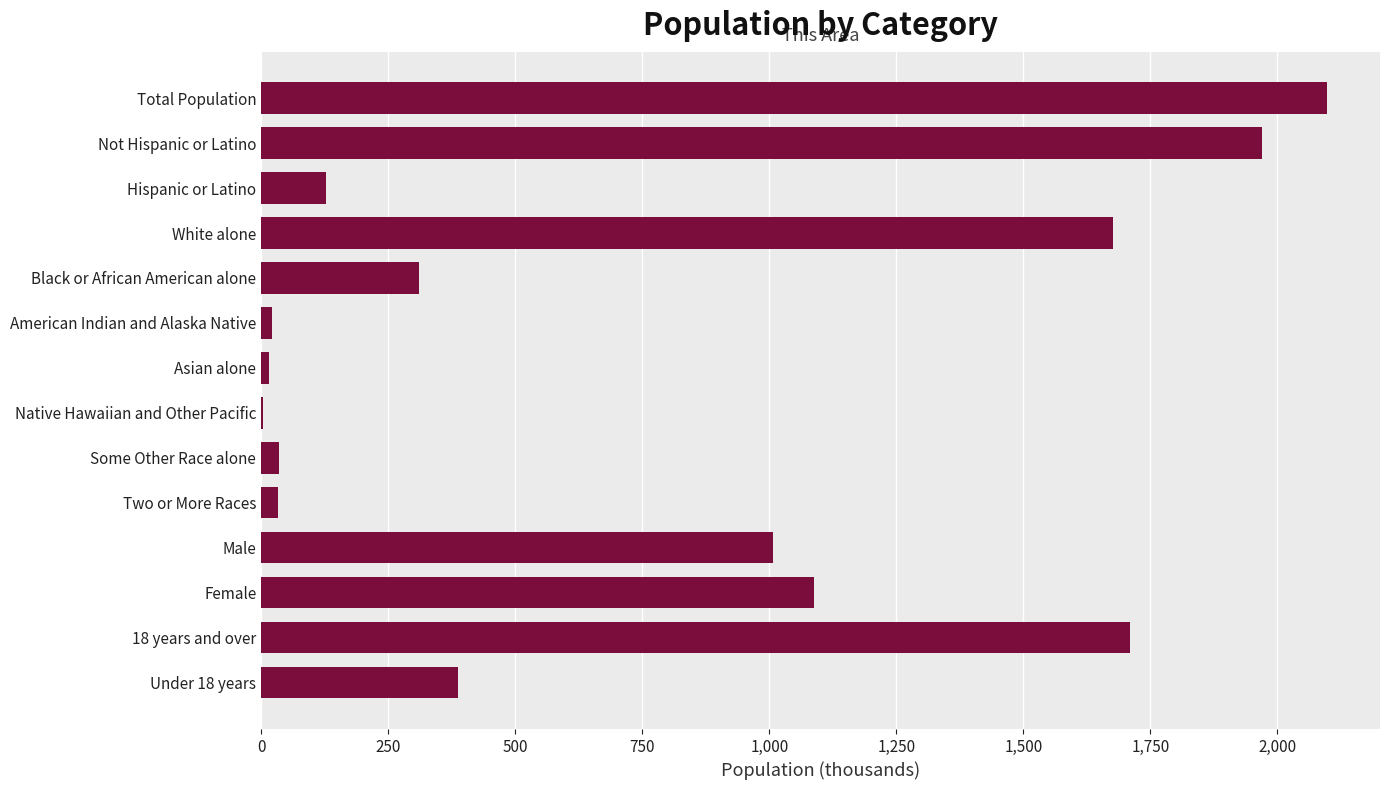

How many data points does each series have?

14